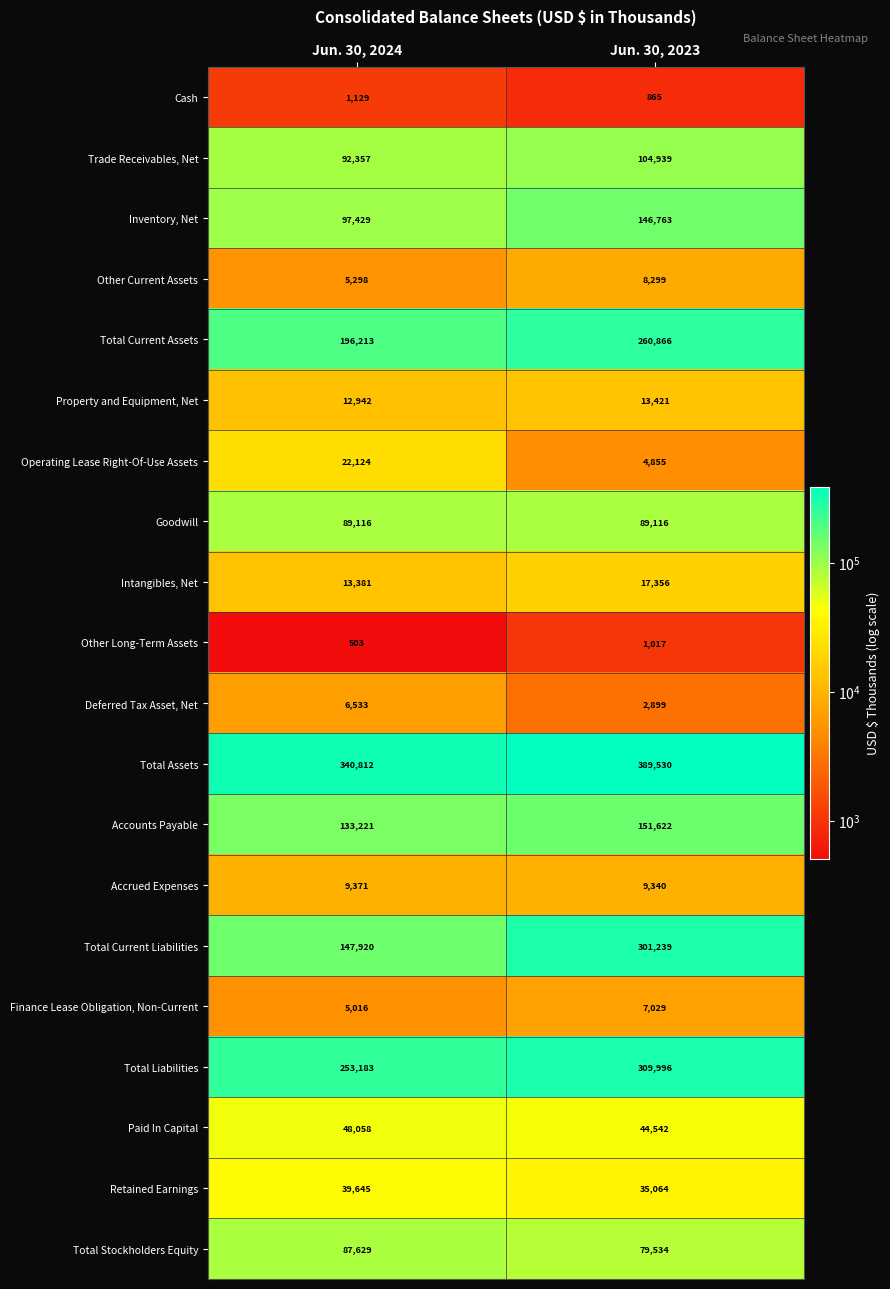

At how many categories does at least one series exceed 339844?

2